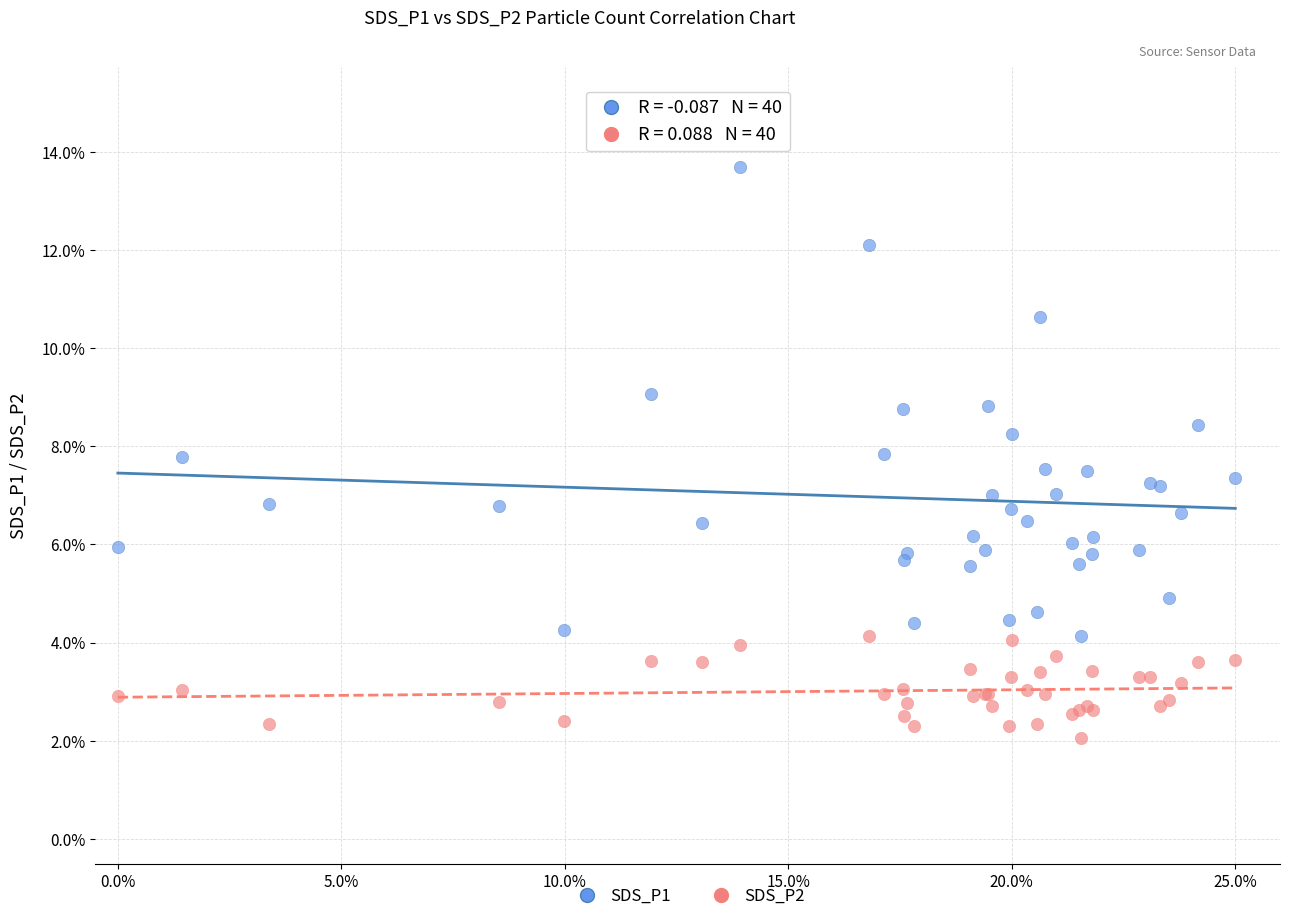

Which series contains the highest Y value?

SDS_P1